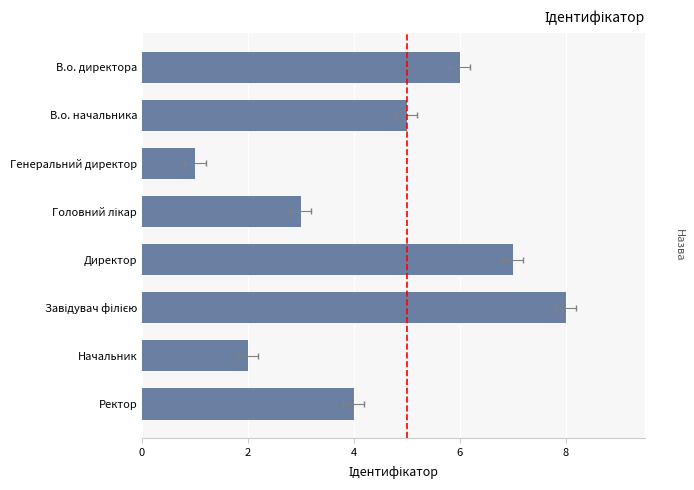

How many values are between 3 and 7?

5